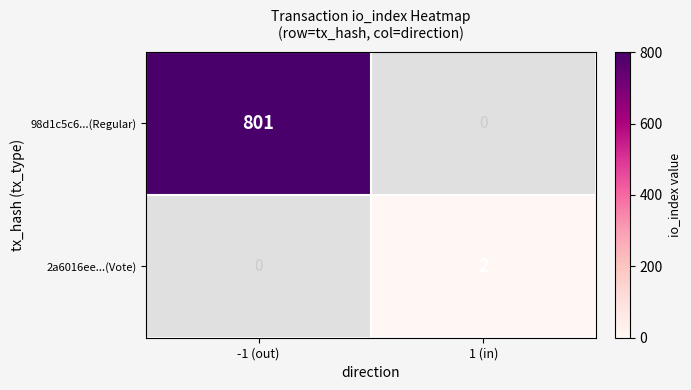

Is it true that 98d1c5c6...(Regular) equals 477 at -1 (out)?

False